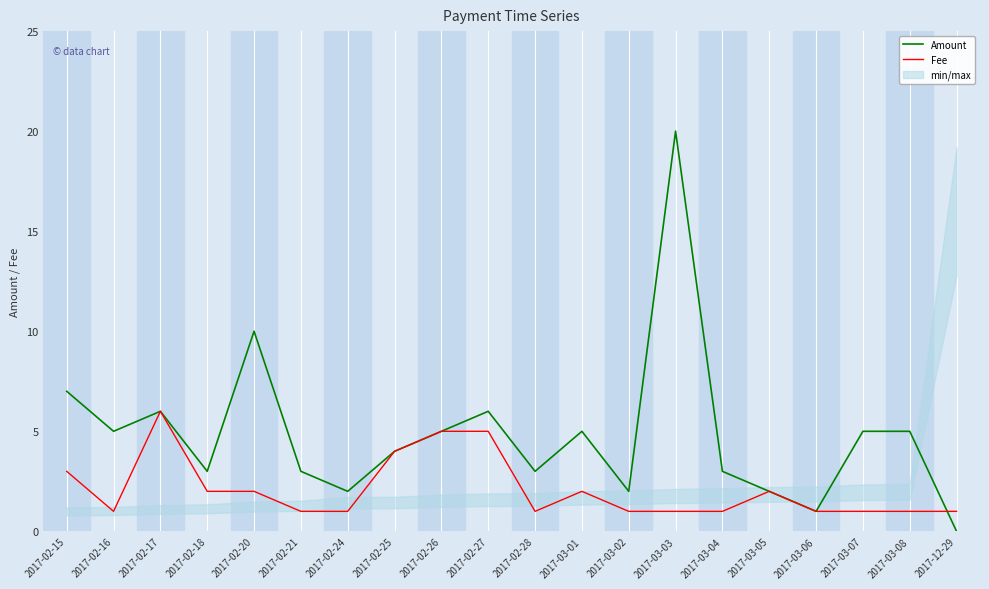

Reading left to right, what are all the values shown in this chart?

Amount: 7.0	5.0	6.0	3.0	10.0	3.0	2.0	4.0	5.0	6.0	3.0	5.0	2.0	20.0	3.0	2.0	1.0	5.0	5.0	0.0
Fee: 3.0	1.0	6.0	2.0	2.0	1.0	1.0	4.0	5.0	5.0	1.0	2.0	1.0	1.0	1.0	2.0	1.0	1.0	1.0	1.0